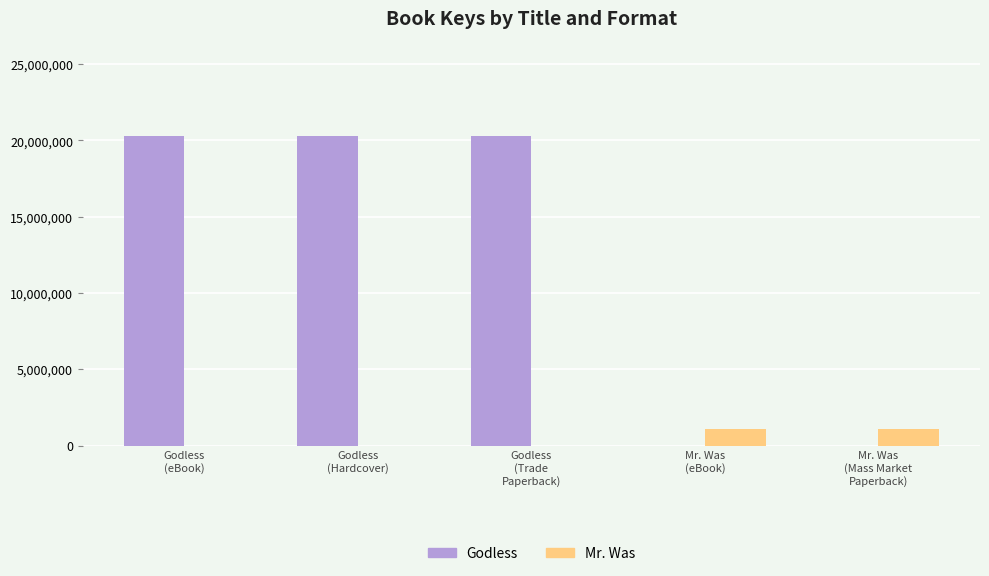

What is the label of the 4th bar from the left?

Mr. Was
(eBook)